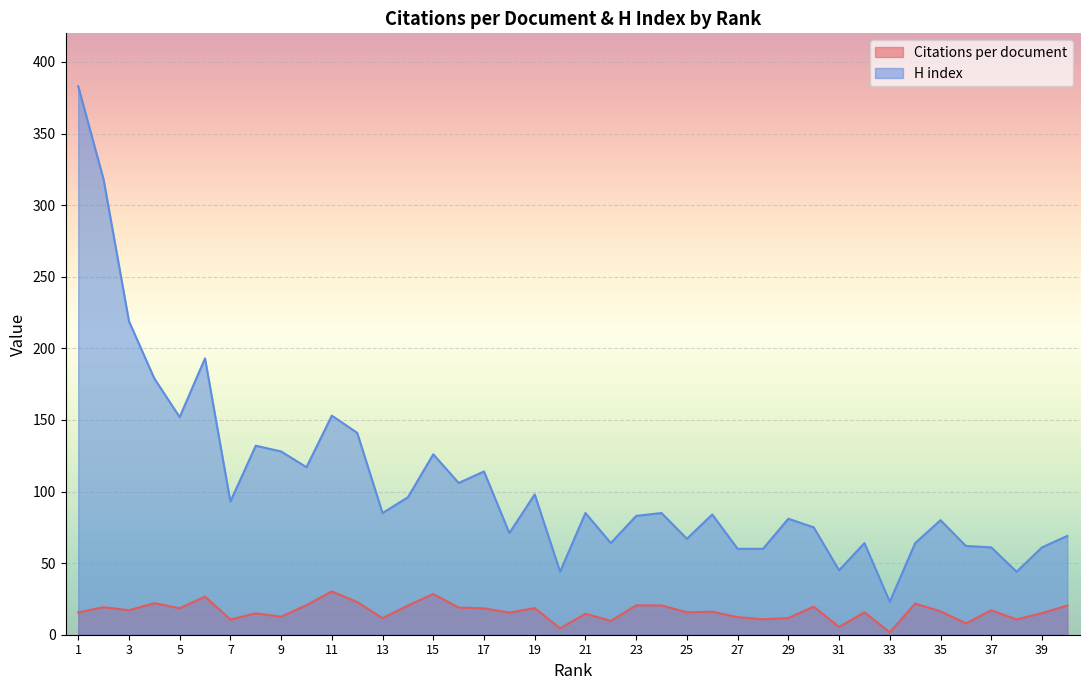

Which category has the highest value in the H index series?

1